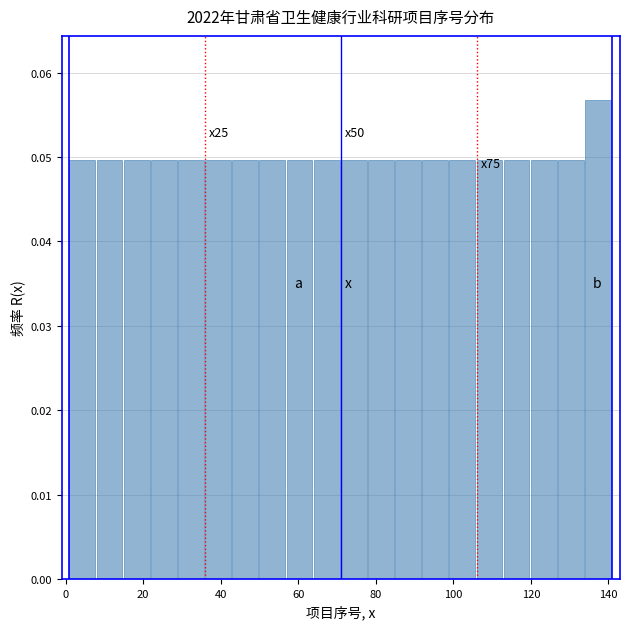

Around what value on the x-axis is the tallest bar? Give the approximate position of its centre, as read against the axis.

138